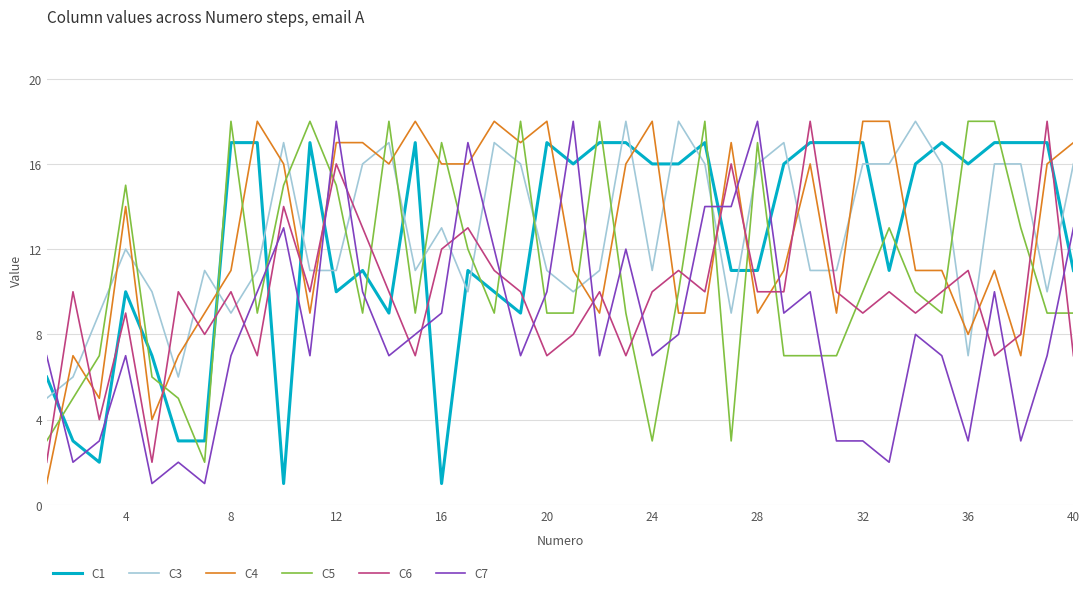

True or false: C3 and C5 cross at least once.

True